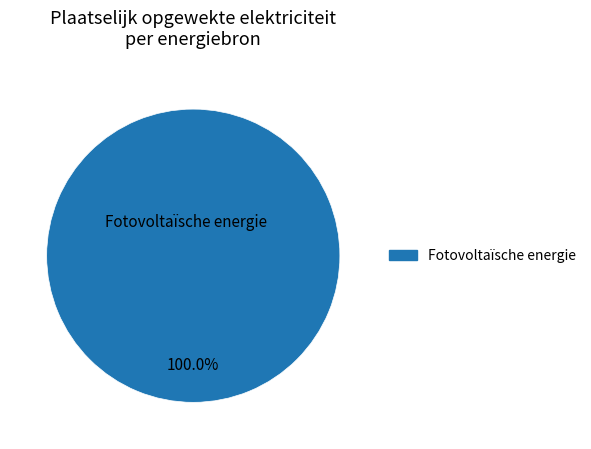

Is there any slice that represents more than half of the pie?

Yes